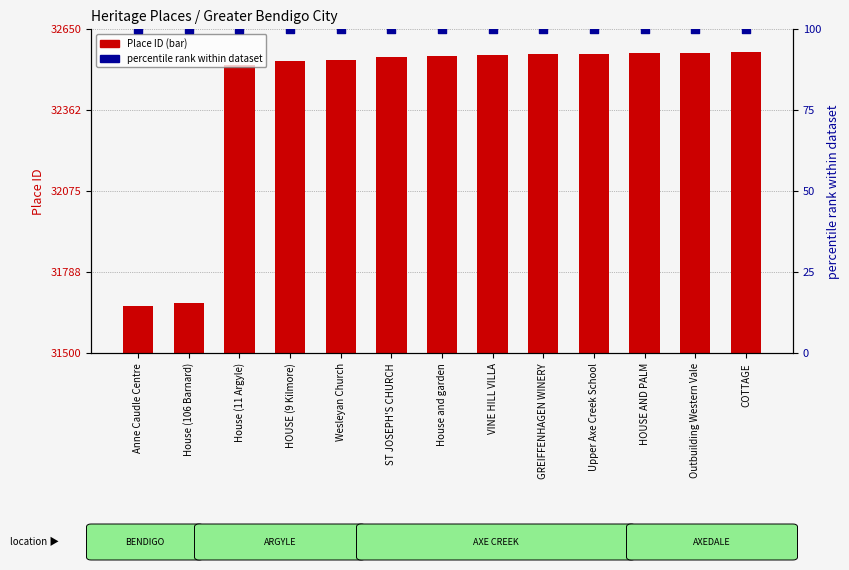

What is the total value across all series at Anne Caudle Centre?

31766